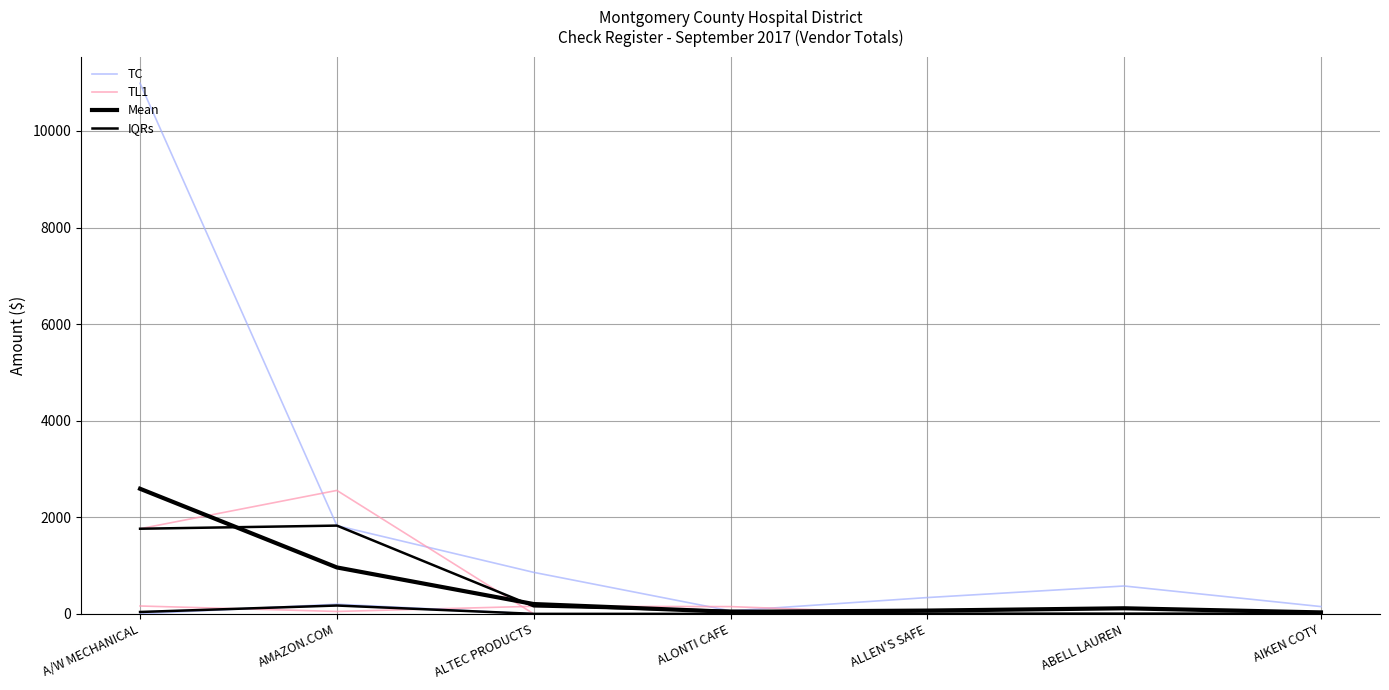

Reading right to left, what are all the values shown in this chart?

TC: 150.8	577.0	337.5	62.2	859.3	1827.5	10986.5
TL1: 0.0	0.0	0.0	0.0	0.0	2556.0	1762.7
Mean: 30.2	115.4	67.5	42.5	203.1	961.1	2590.2
IQRs: 0.0	0.0	0.0	0.0	0.0	172.7	38.9